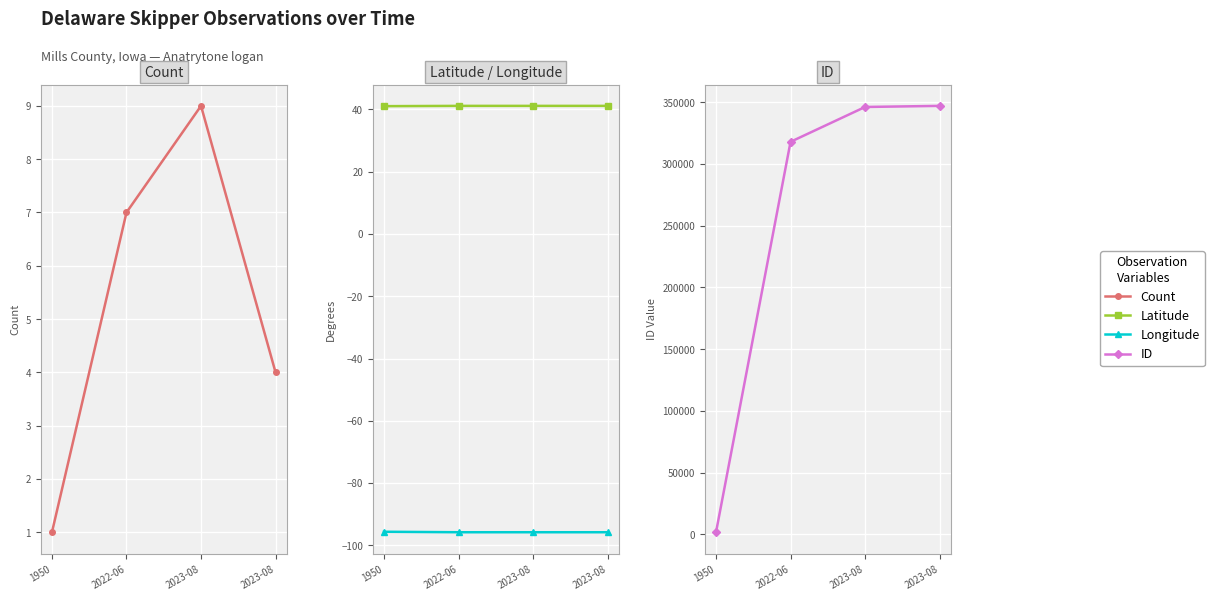

What value does the ID series have at 2023-08?

347072.0